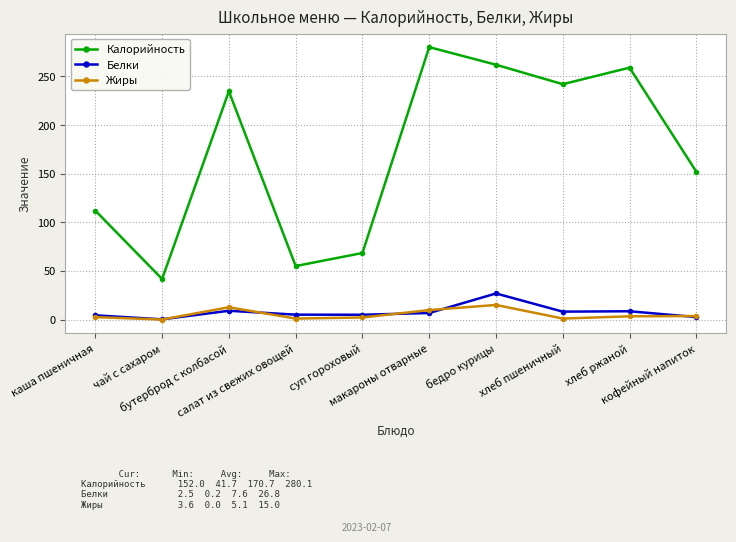

List the series in order of their peak value, highest first.

Калорийность, Белки, Жиры